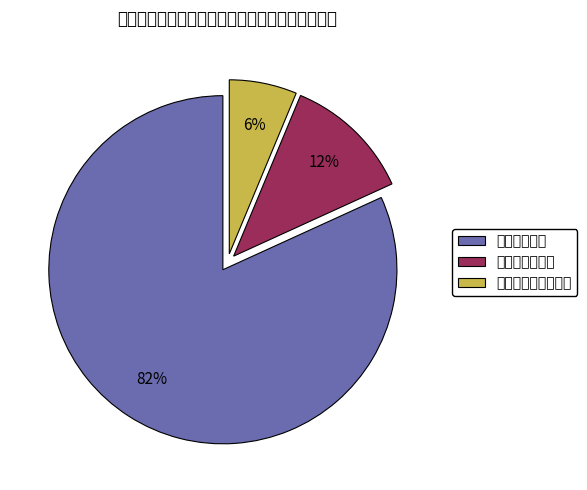

How many slices are in this pie chart?

3